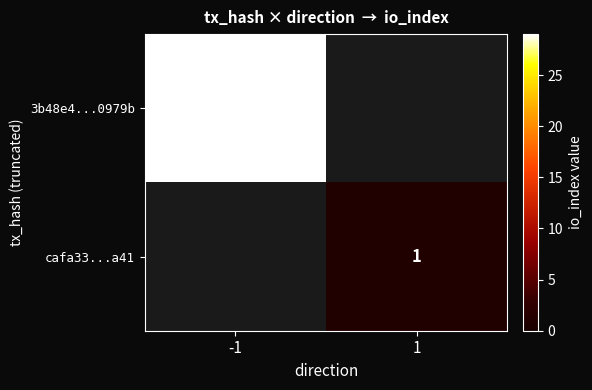

Is it true that cafa33...a41 equals 1 at 1?

True